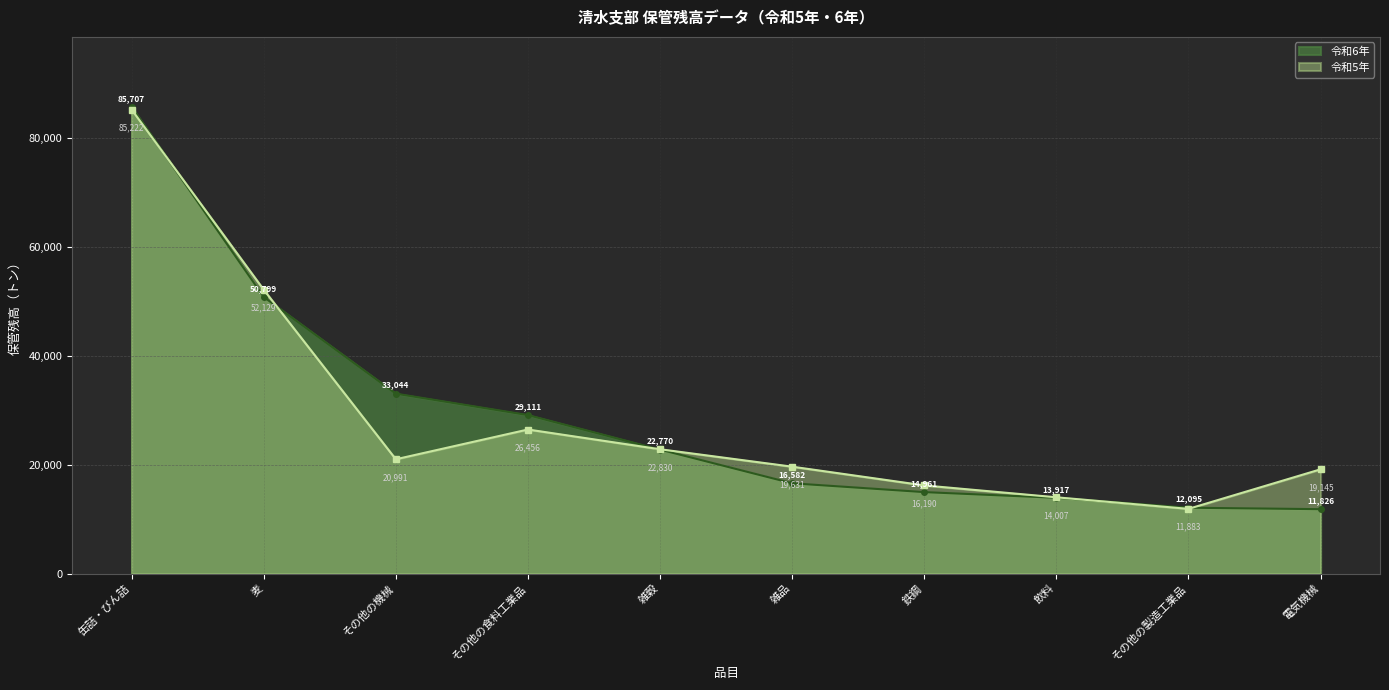

At how many categories does at least one series exceed 61817?

1